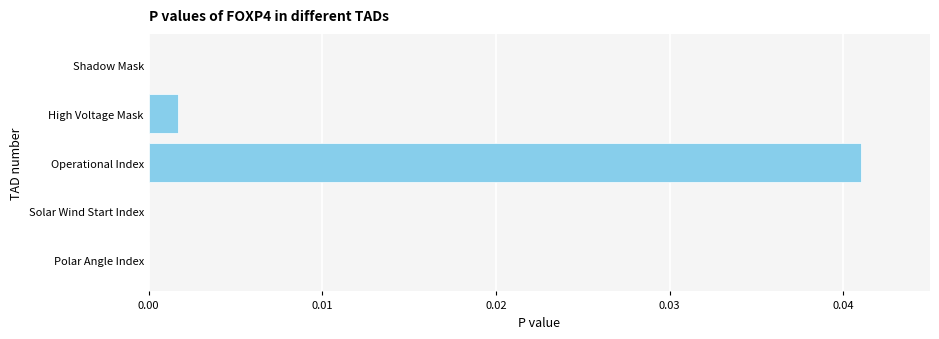

The chart shows a value of 0.0 at Operational Index. True or false?

True